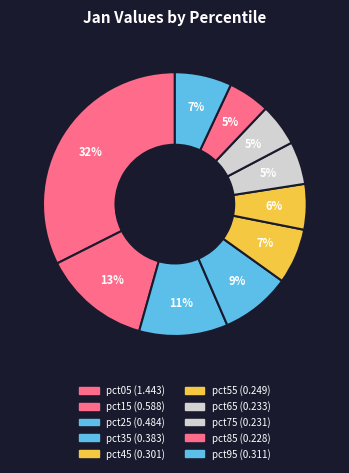

Is pct15 the majority of the pie?

No